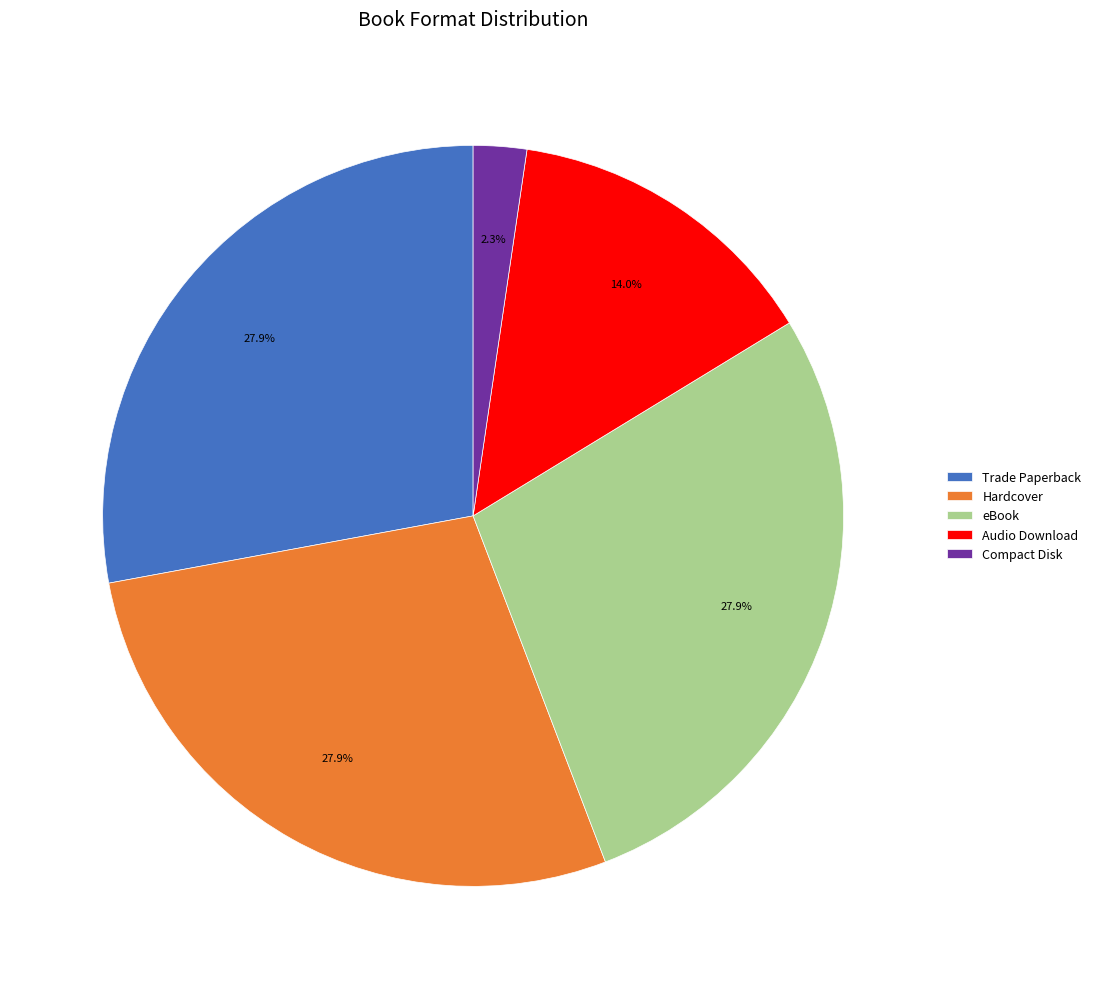

To the nearest percent, what is the difference between the largest and smallest slice percentages?

26%